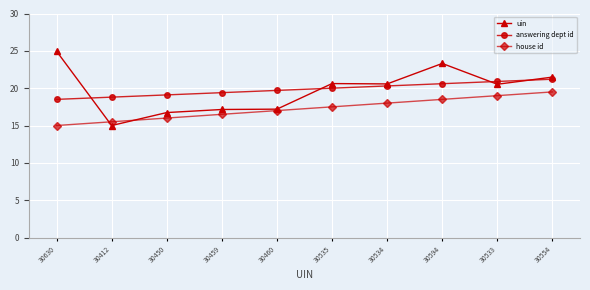

True or false: answering dept id has a value of 12.3 at 30533.

False